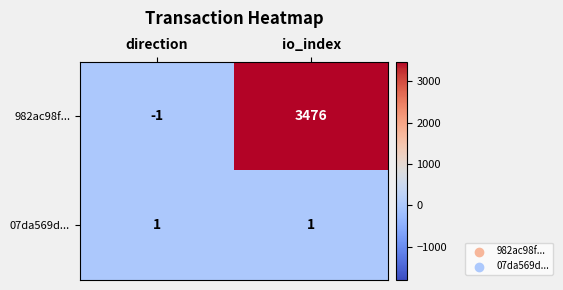

Reading right to left, extract all data points from this chart.

982ac98f...: 3476	-1
07da569d...: 1	1